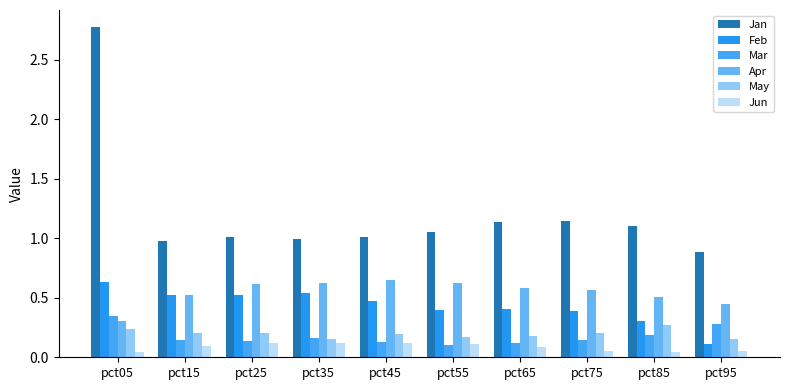

True or false: Apr has a value of 0.6 at pct75.

True